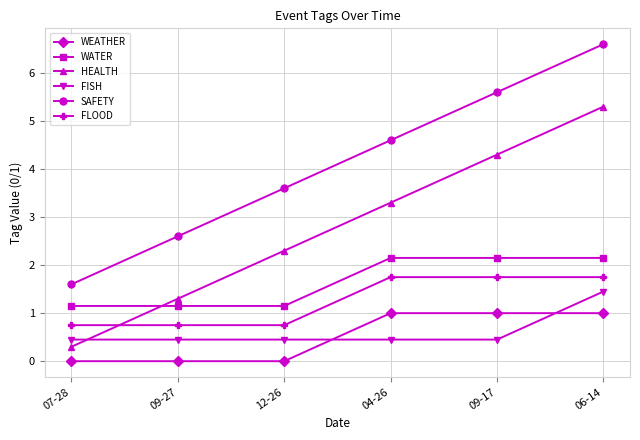

At 12-26, list the series in order from largest to smallest.

SAFETY, HEALTH, WATER, FLOOD, FISH, WEATHER